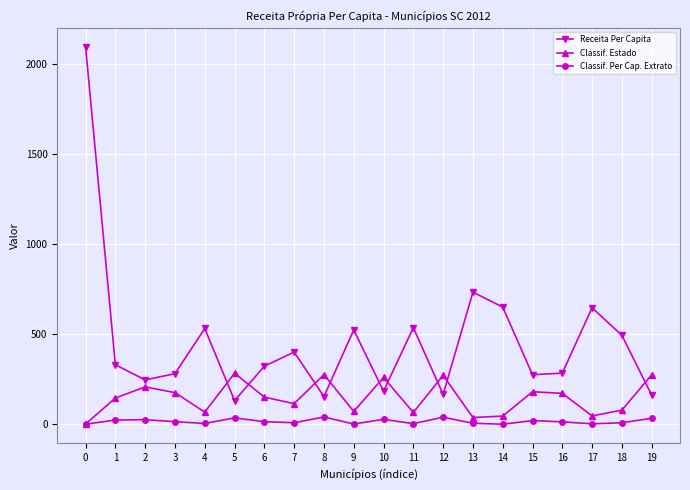

What is the total value across all series at 16?

470.4